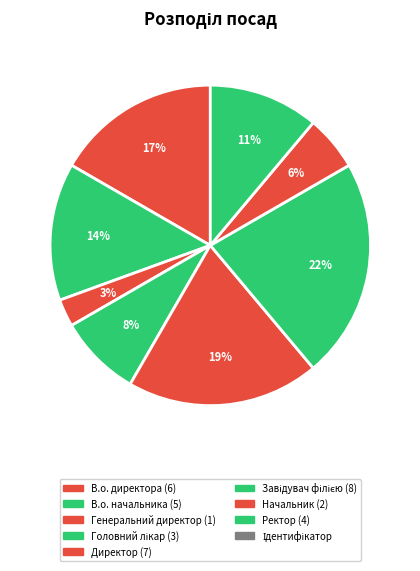

How many slices are in this pie chart?

8